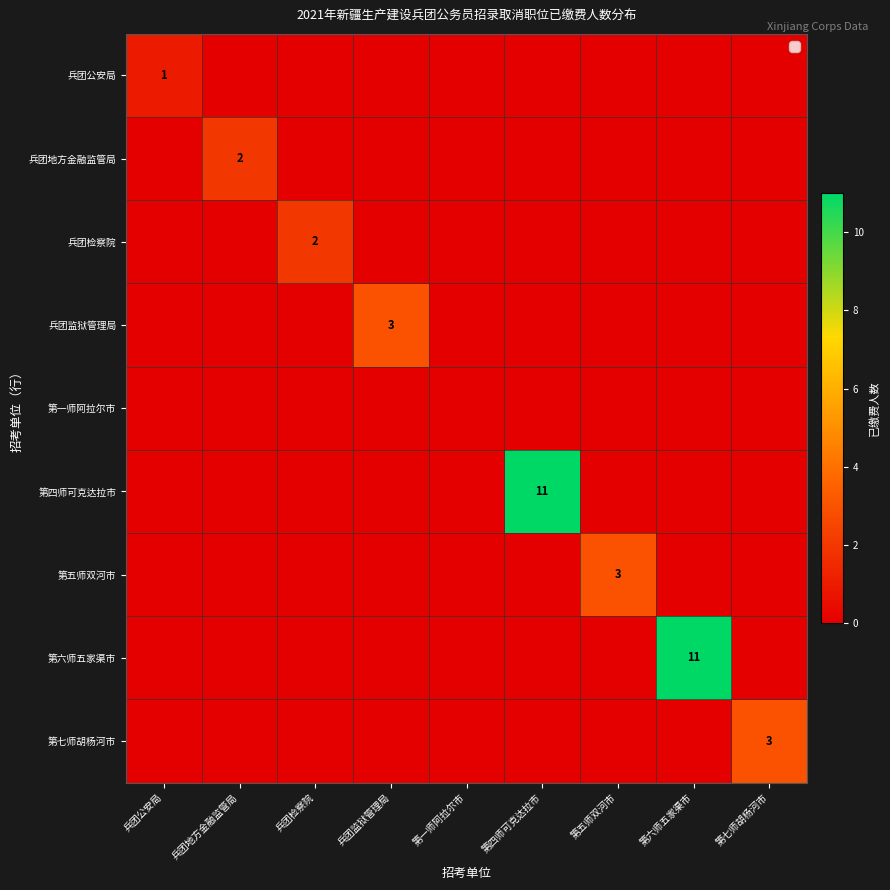

Is it true that 第四师可克达拉市 equals 19 at 第四师可克达拉市?

False